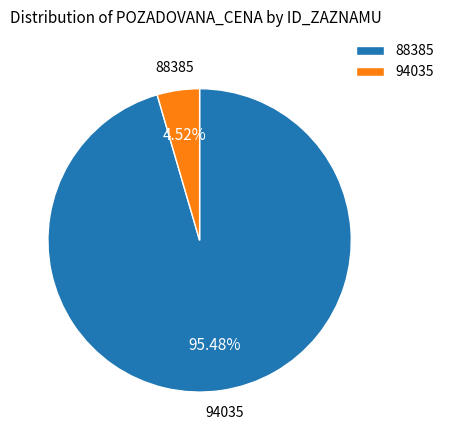

True or false: 94035 accounts for 90% of the total.

False